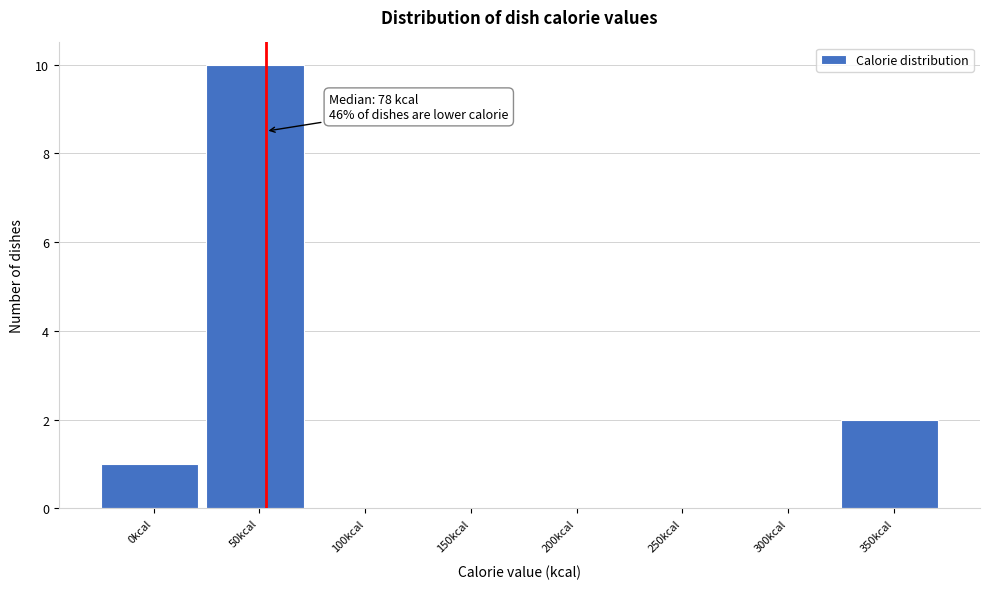

Reading left to right, list all the values displayed in this chart.

0kcal=1	50kcal=10	100kcal=0	150kcal=0	200kcal=0	250kcal=0	300kcal=0	350kcal=2